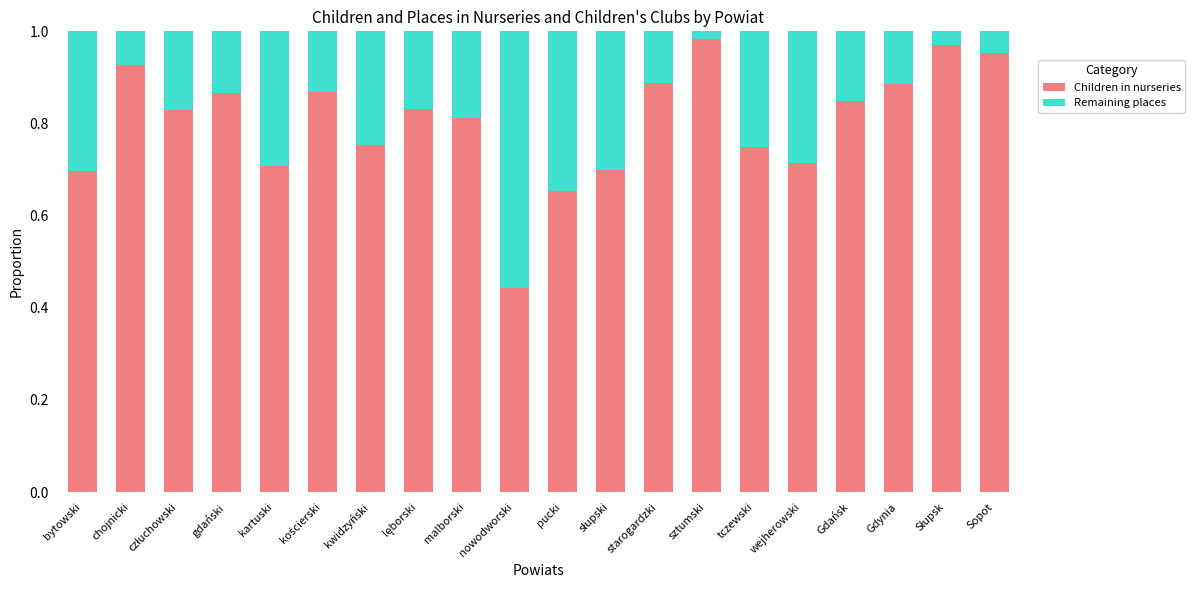

The value of Children in nurseries at pucki is 0.9. True or false?

False